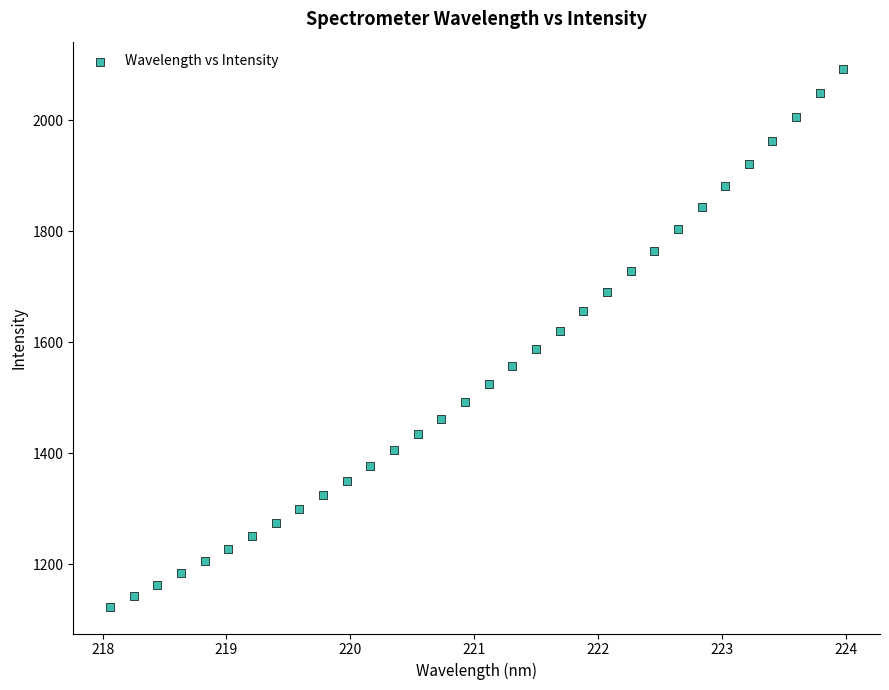

What is the range of X values (max minus min)?

5.9